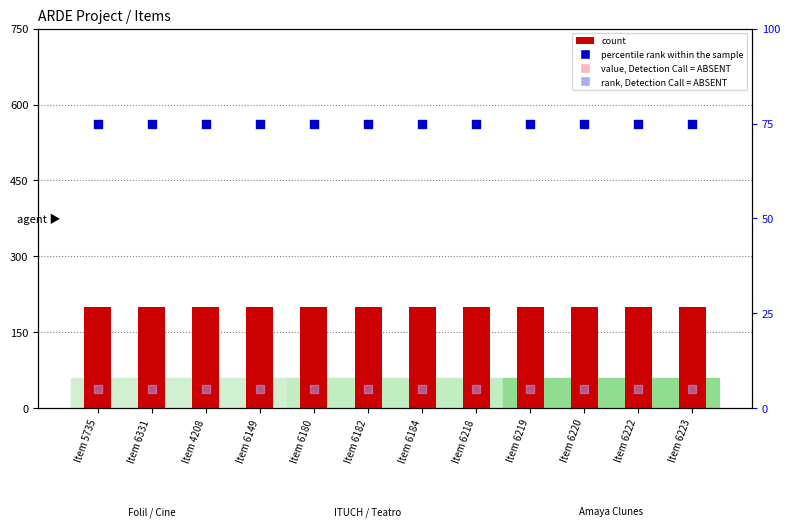

What are all the series names shown in the legend?

count, percentile rank within the sample, rank, Detection Call = ABSENT